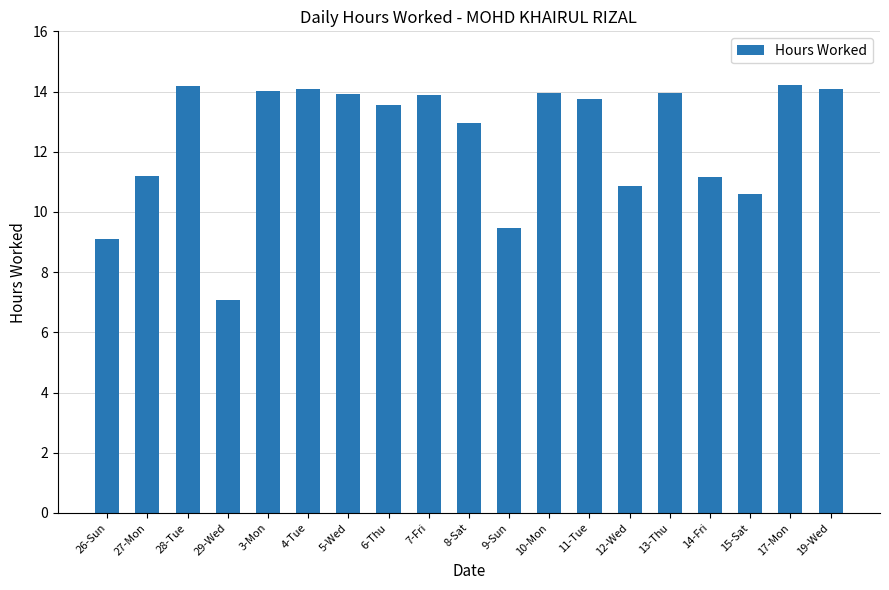

What is the difference between the second highest and second lowest values?

5.1